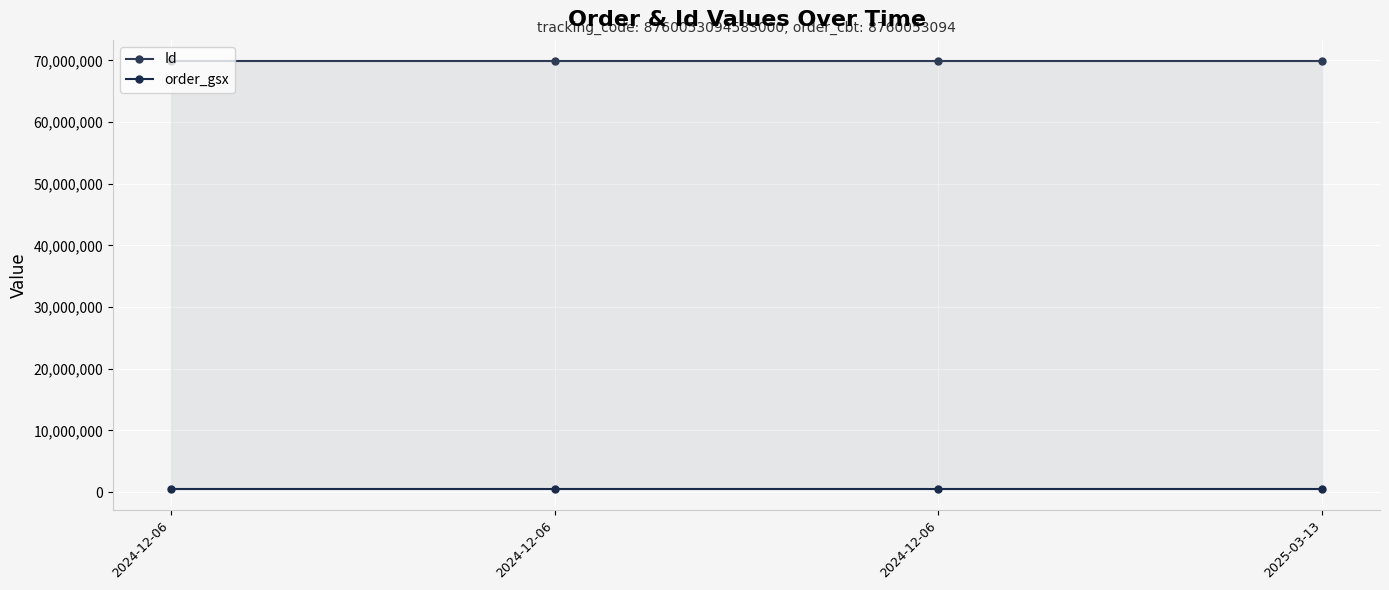

List the series in order of their overall mean, highest first.

Id, order_gsx